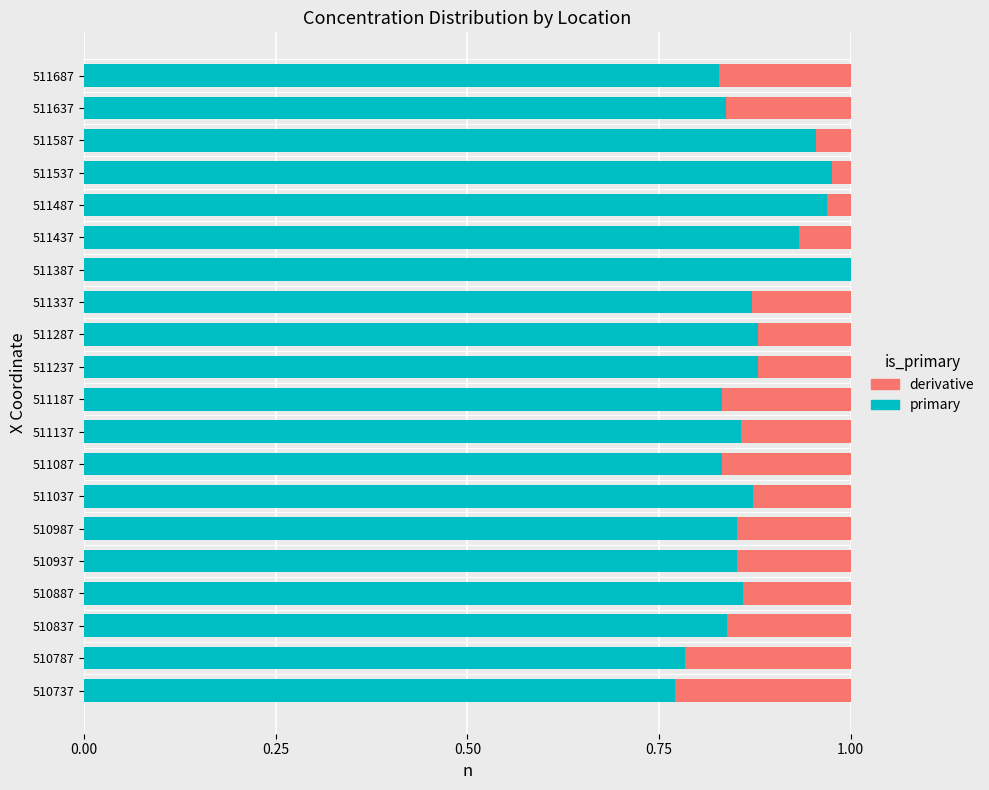

The primary series shows 1.3 at 511187. True or false?

False